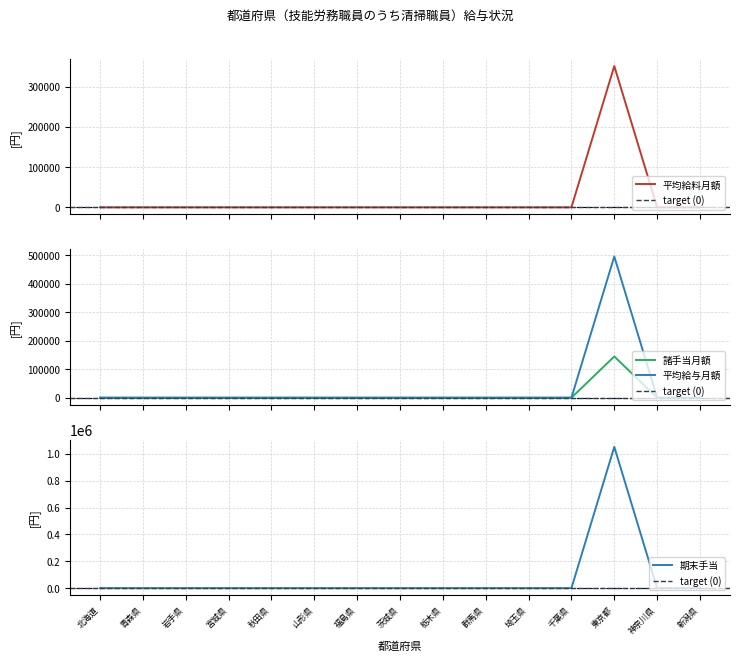

Between 山形県 and 神奈川県, which series saw the biggest shift?

平均給料月額